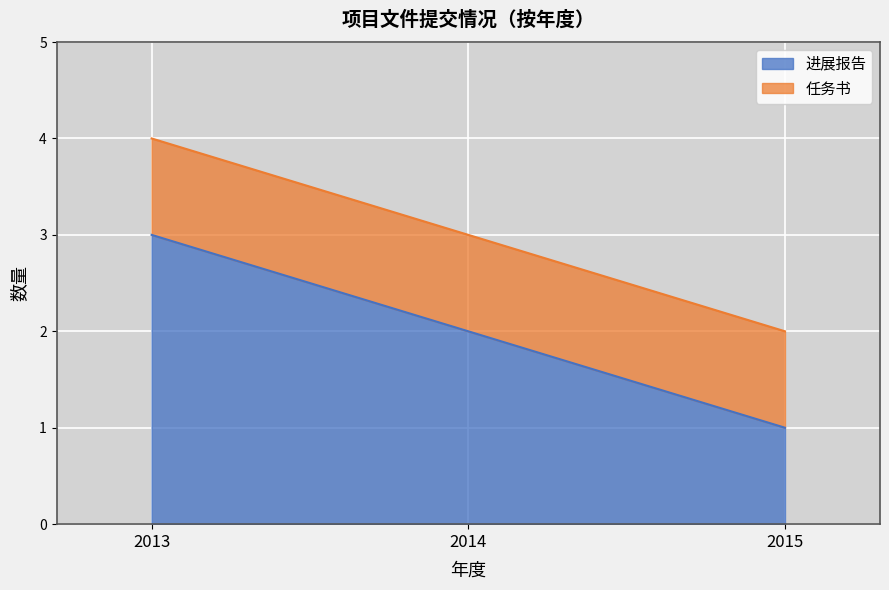

At which category does the chart reach its minimum across all series?

2015